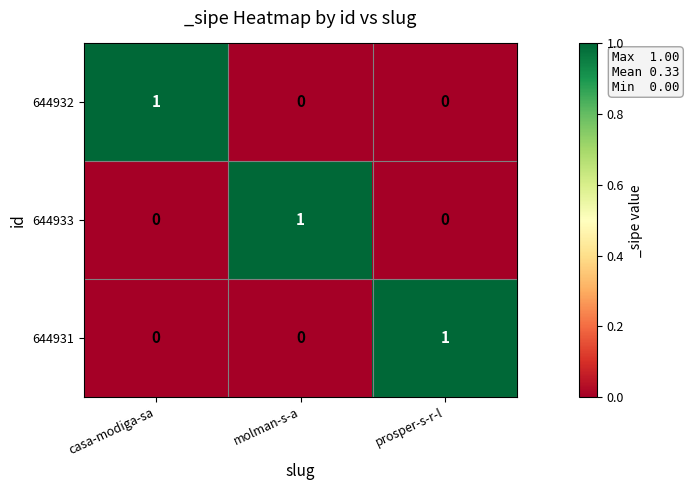

At which label does 644933 reach its peak?

molman-s-a